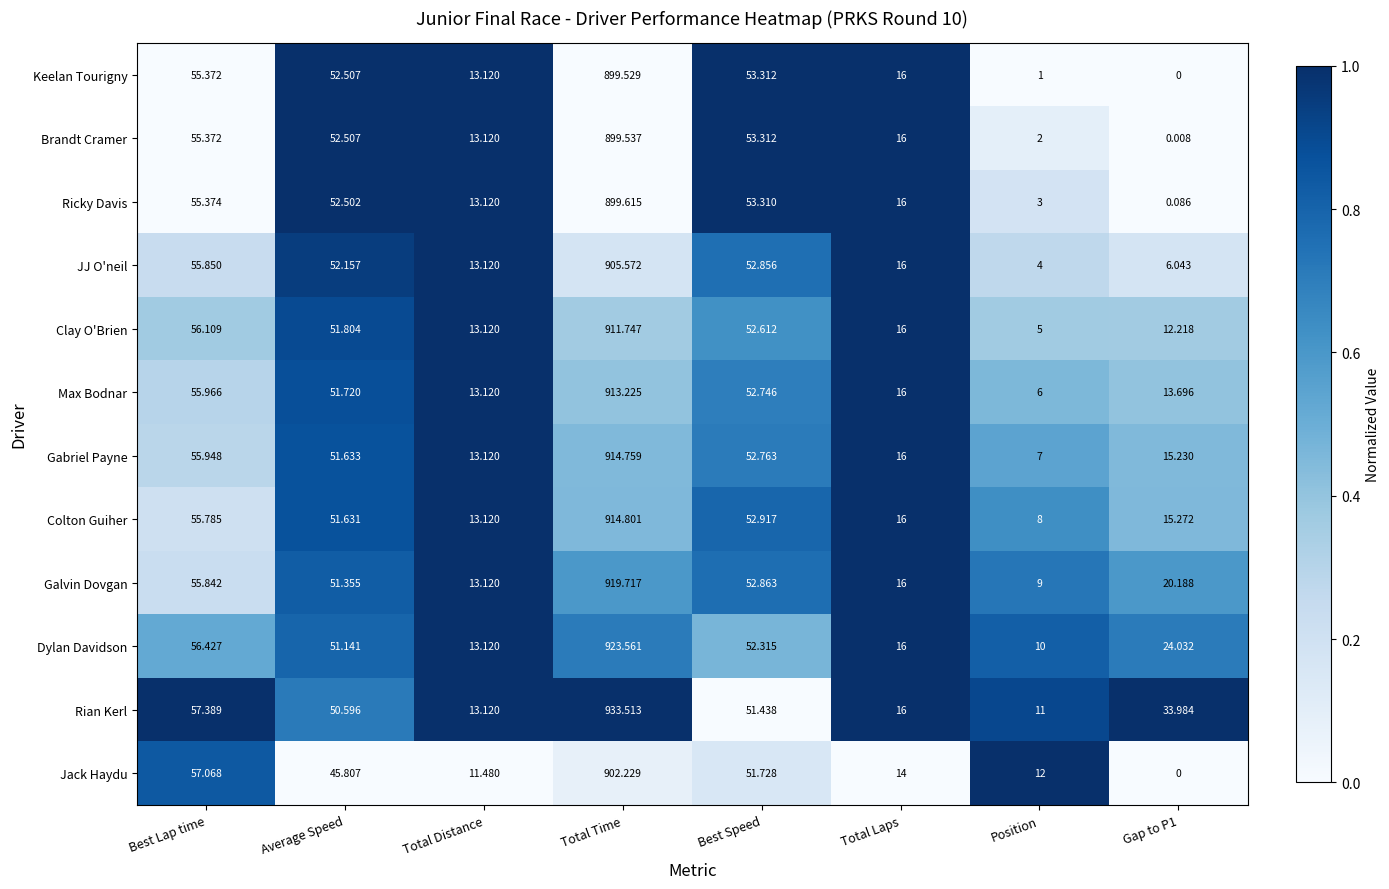

Rank the series by their maximum value, from lowest to highest.

Keelan Tourigny, Brandt Cramer, Ricky Davis, Jack Haydu, JJ O'neil, Clay O'Brien, Max Bodnar, Gabriel Payne, Colton Guiher, Galvin Dovgan, Dylan Davidson, Rian Kerl